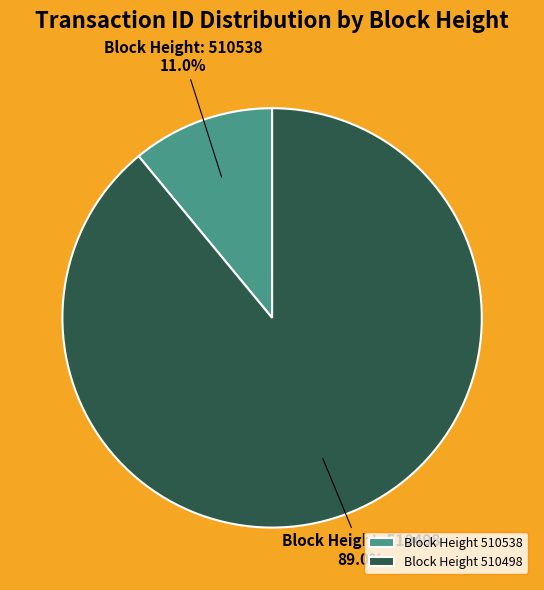

What is the majority slice?

Block Height 510498